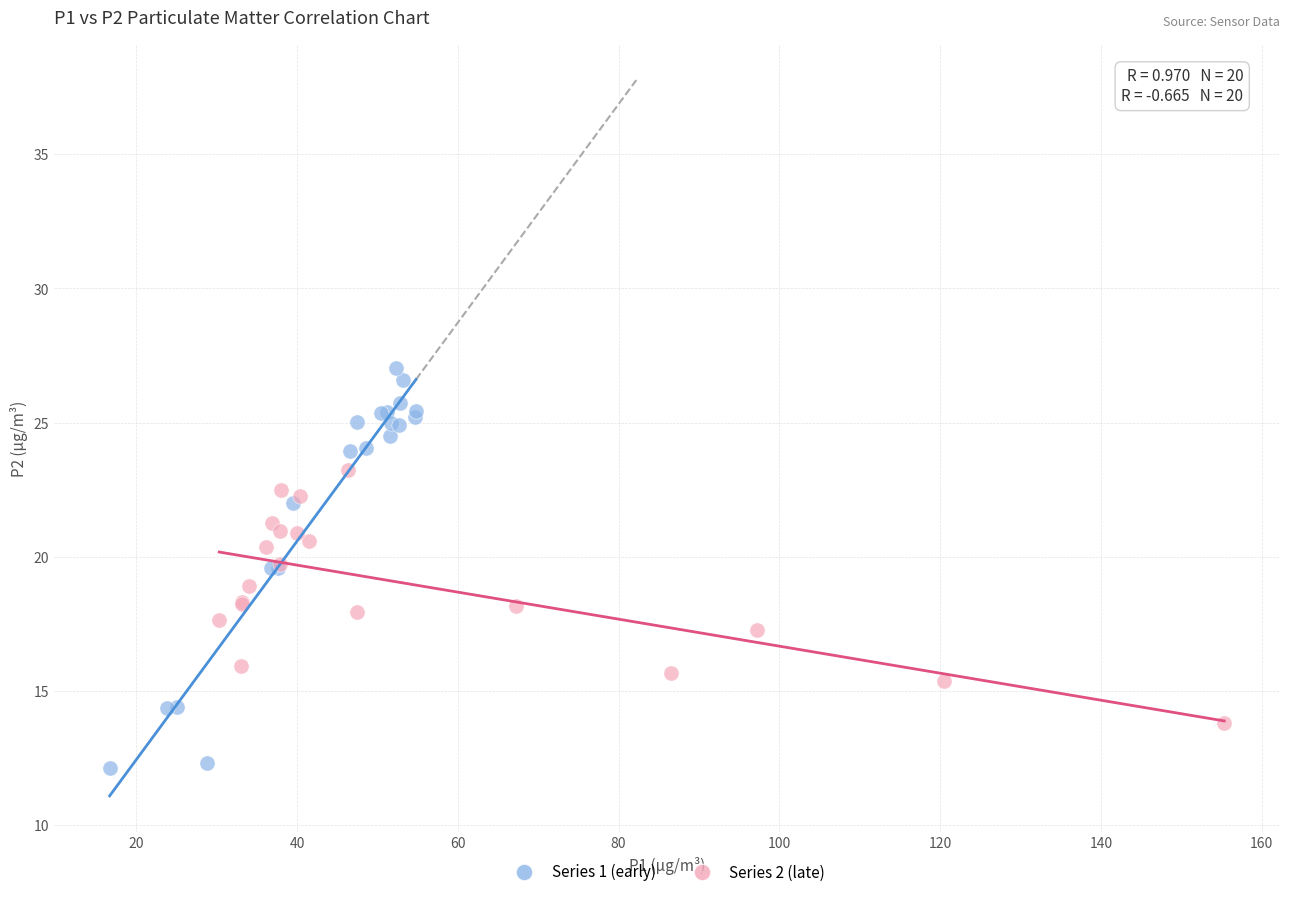

Which series has the widest spread of Y values?

Series 1 (early)